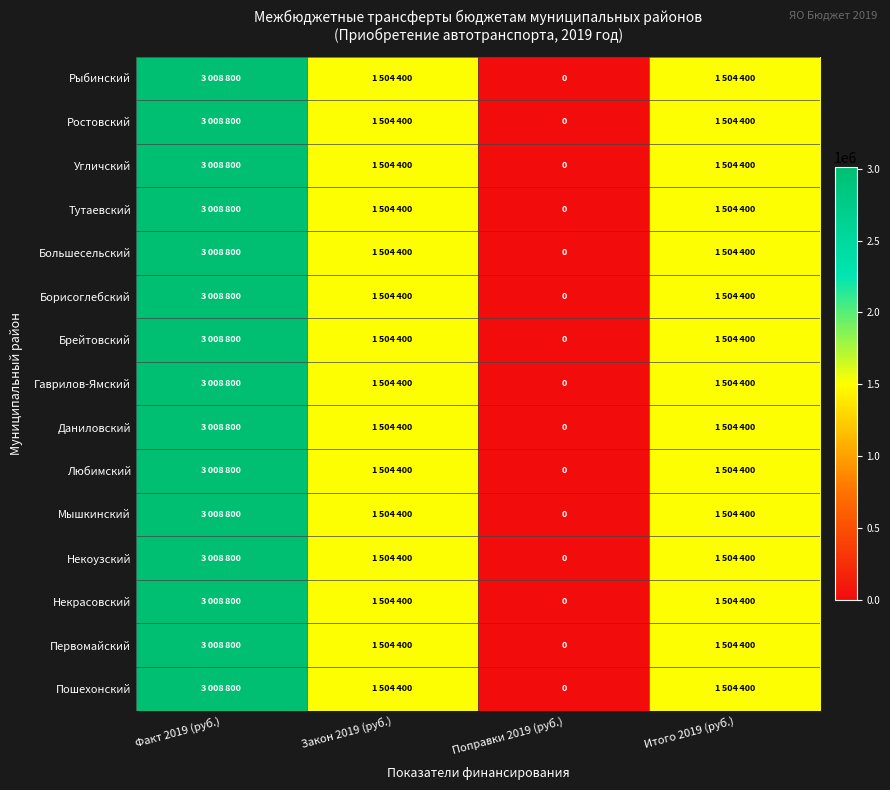

How many series are shown in this chart?

15